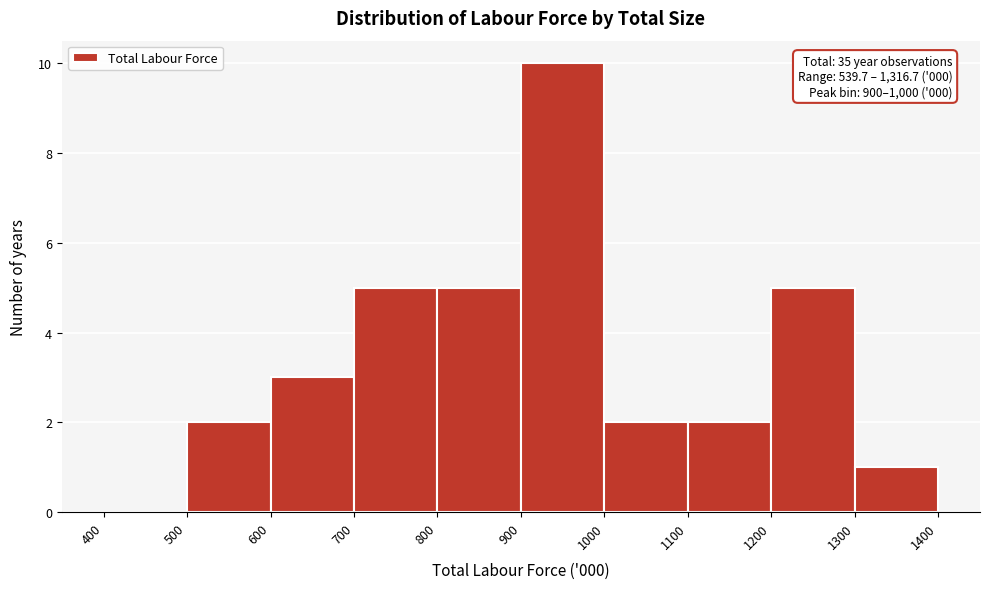

Which range on the x-axis has the tallest bar?

900 to 1000